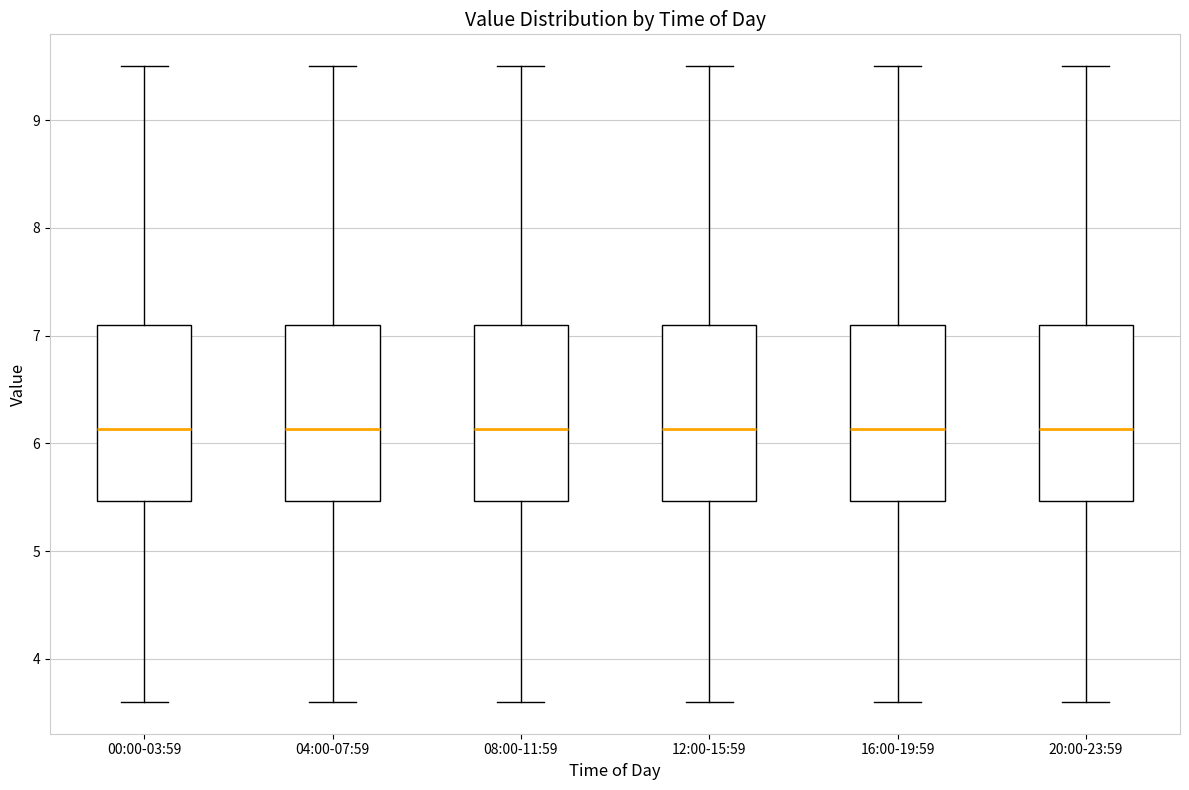

Where is the lower edge of the box for 08:00-11:59 on the y-axis? The values are not printed on the chart, so give them approximately, as read against the axis.

5.5